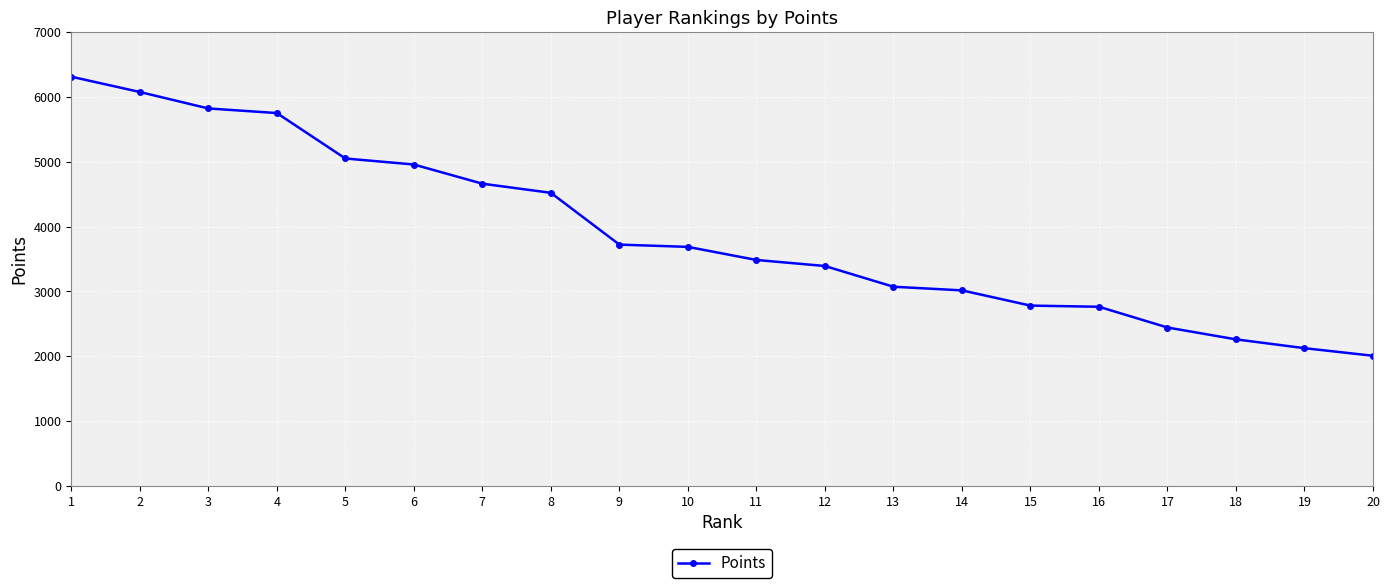

The value at 1 is 10928. True or false?

False